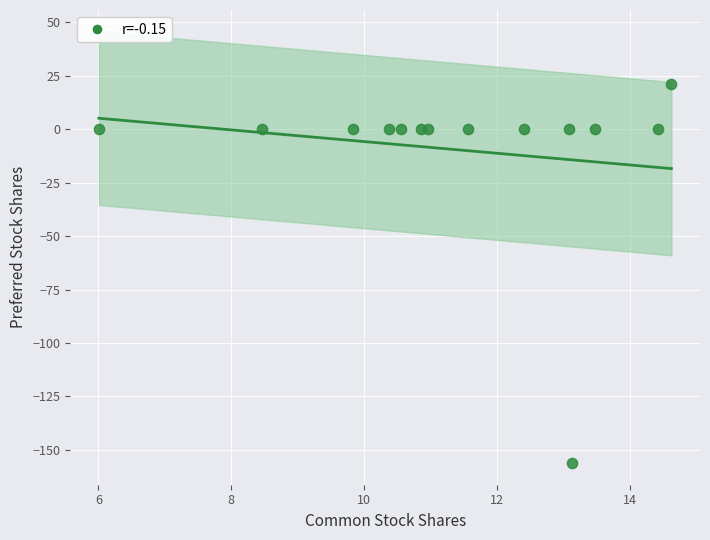

What is the range of Y values (max minus min)?

177.6